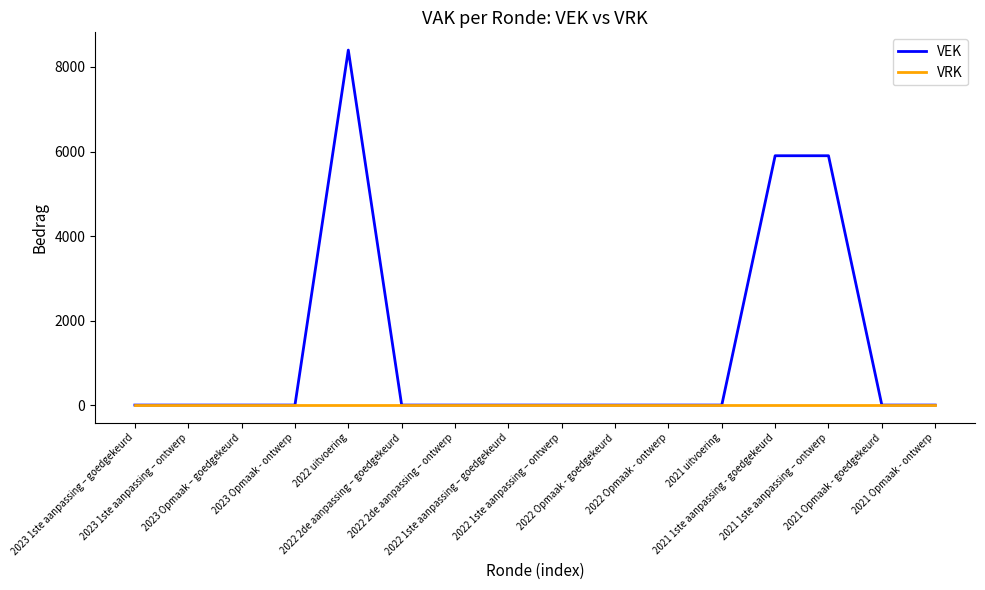

Which series has the largest range (max minus min)?

VEK